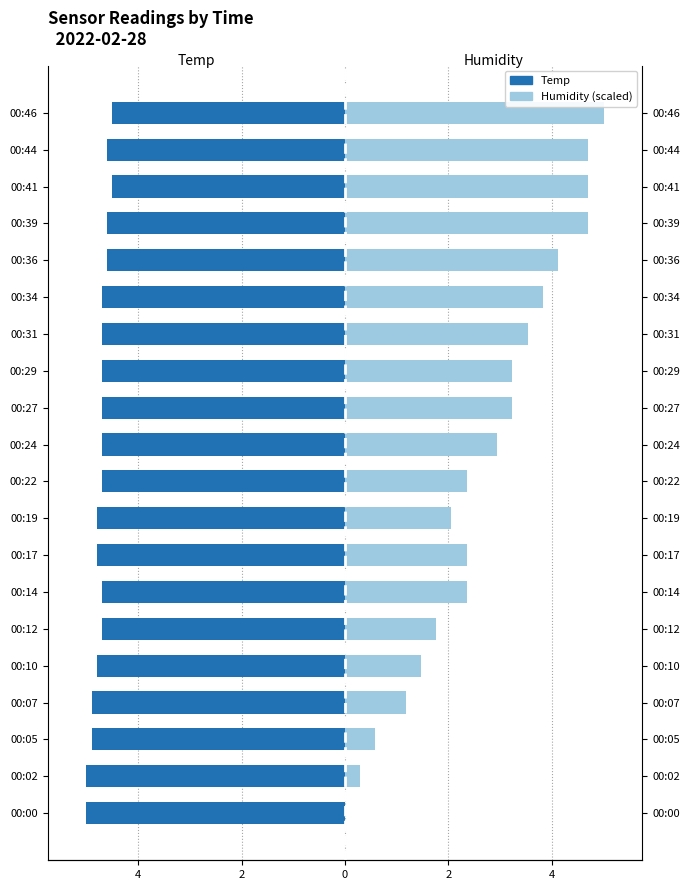

How many groups of bars are there?

20